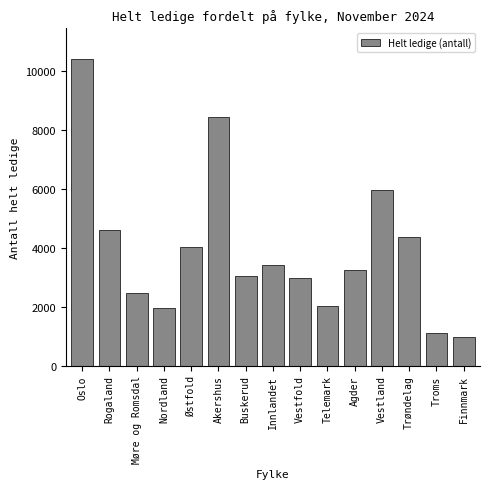

Reading right to left, extract all data points from this chart.

Finnmark=961	Troms=1114	Trøndelag=4350	Vestland=5965	Agder=3246	Telemark=2004	Vestfold=2972	Innlandet=3403	Buskerud=3046	Akershus=8412	Østfold=4022	Nordland=1946	Møre og Romsdal=2444	Rogaland=4580	Oslo=10394